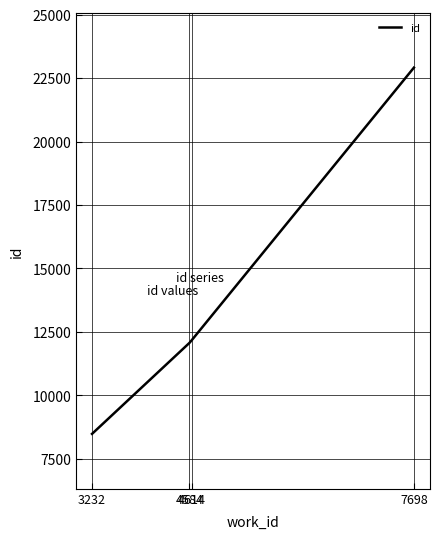

How many values are below 12169?

2